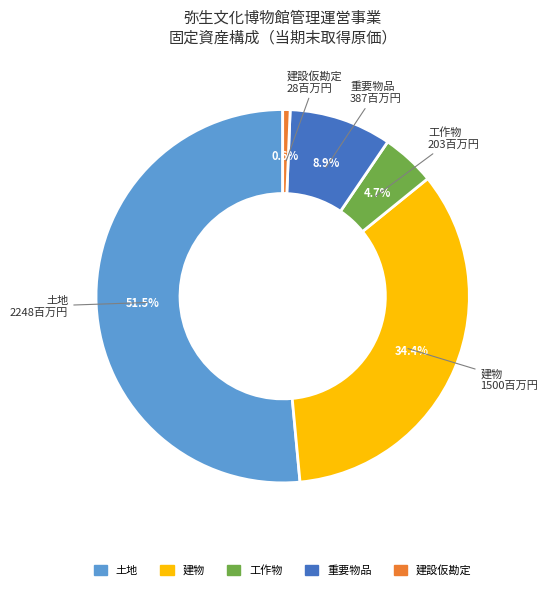

To the nearest percent, what percentage of the pie is 建設仮勘定?

1%